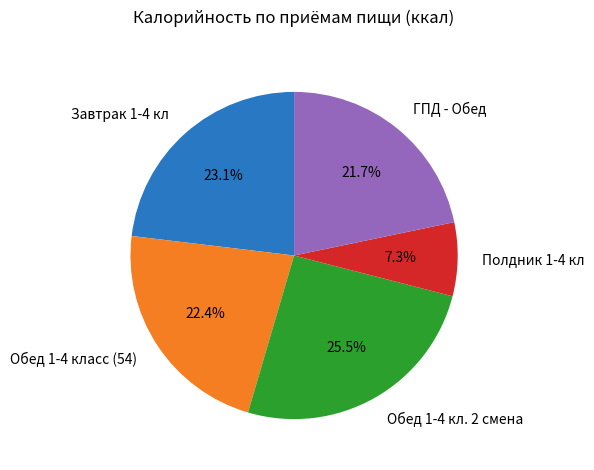

Which category has the smallest portion of the pie?

Полдник 1-4 кл